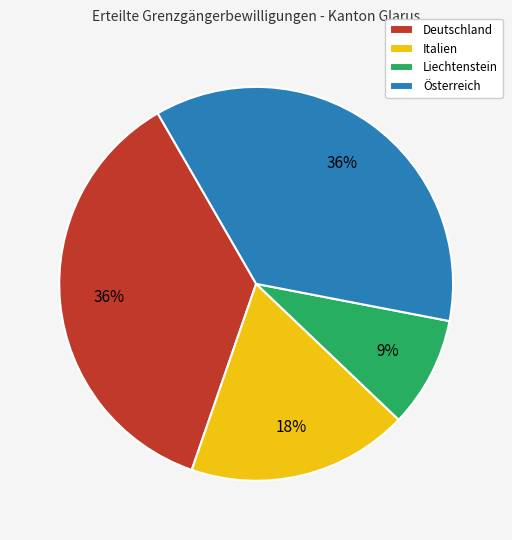

What percentage is the Österreich slice, to the nearest percent?

36%